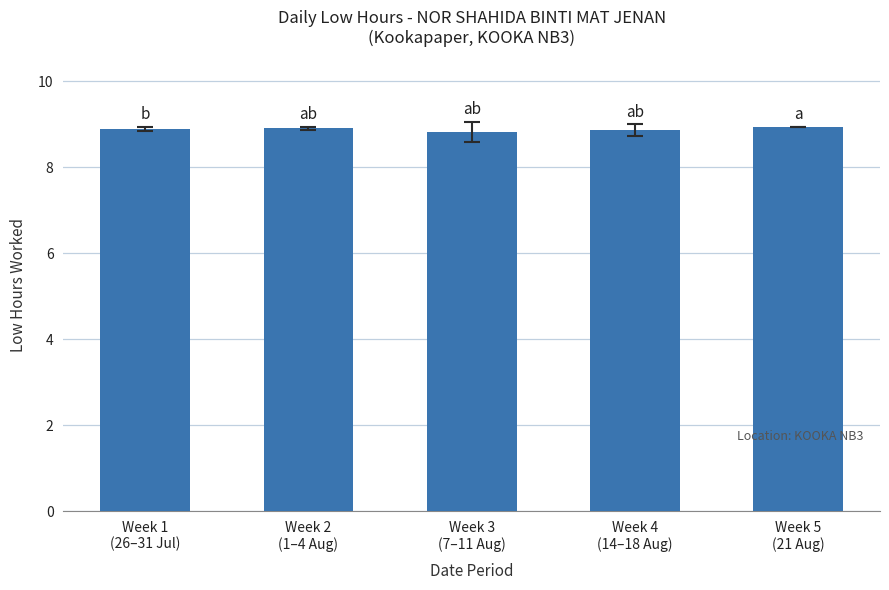

What is the average value?

8.9